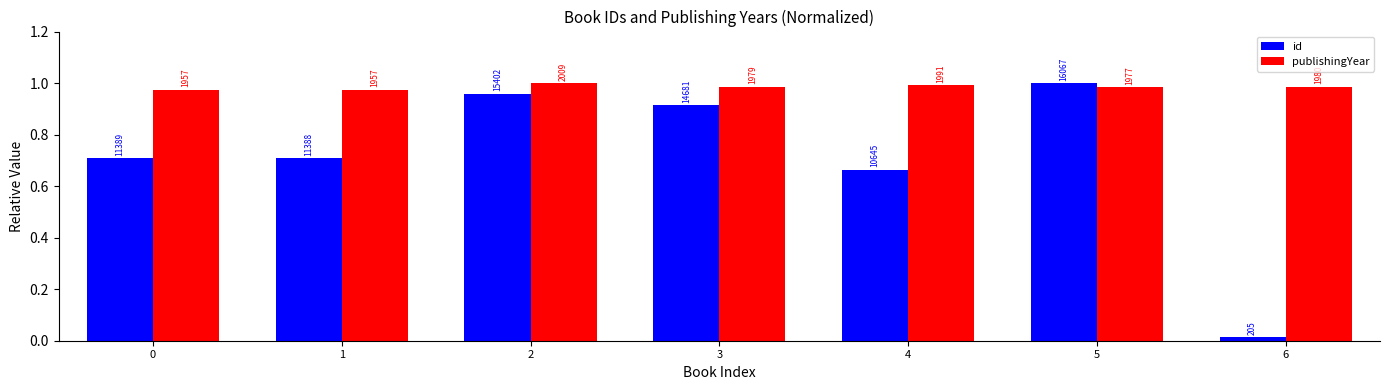

Which category has the lowest value across all series?

6